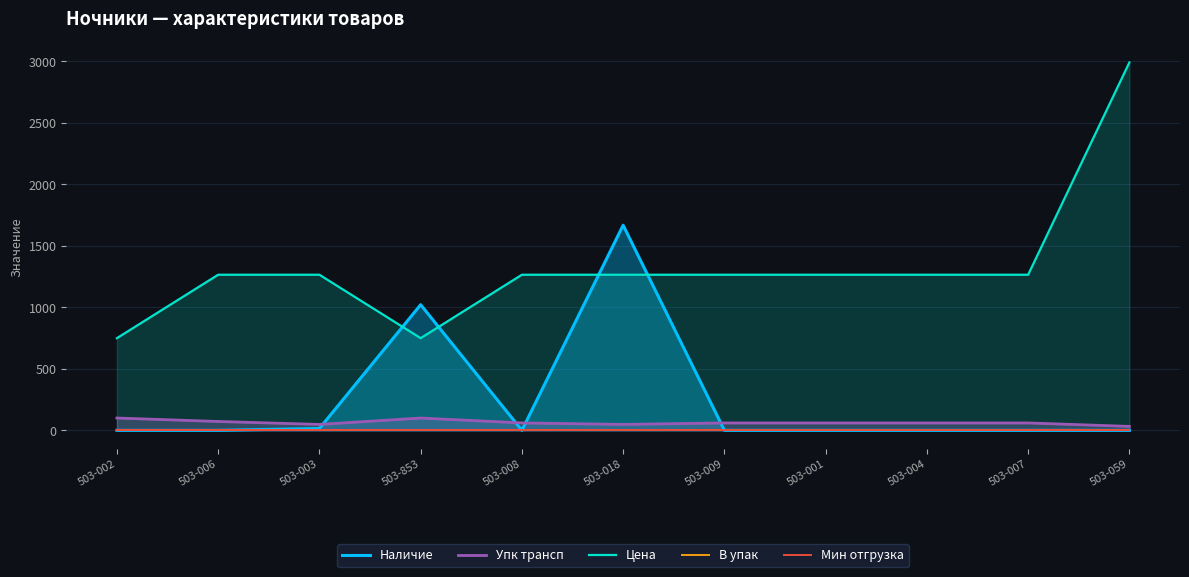

At 503-002, list the series in order from smallest to largest.

Наличие, В упак, Мин отгрузка, Упк трансп, Цена